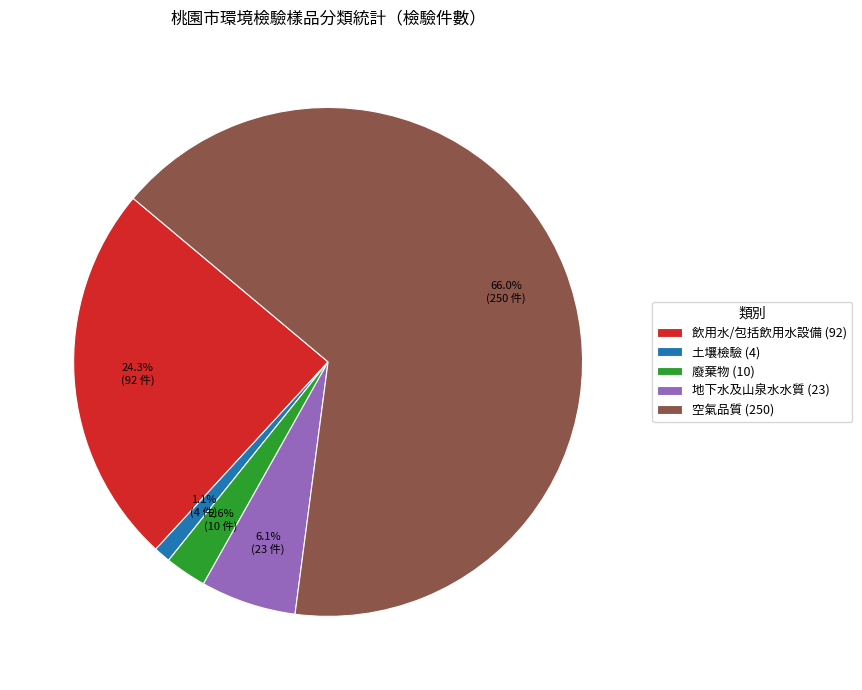

To the nearest percent, what portion does 空氣品質 represent?

66%